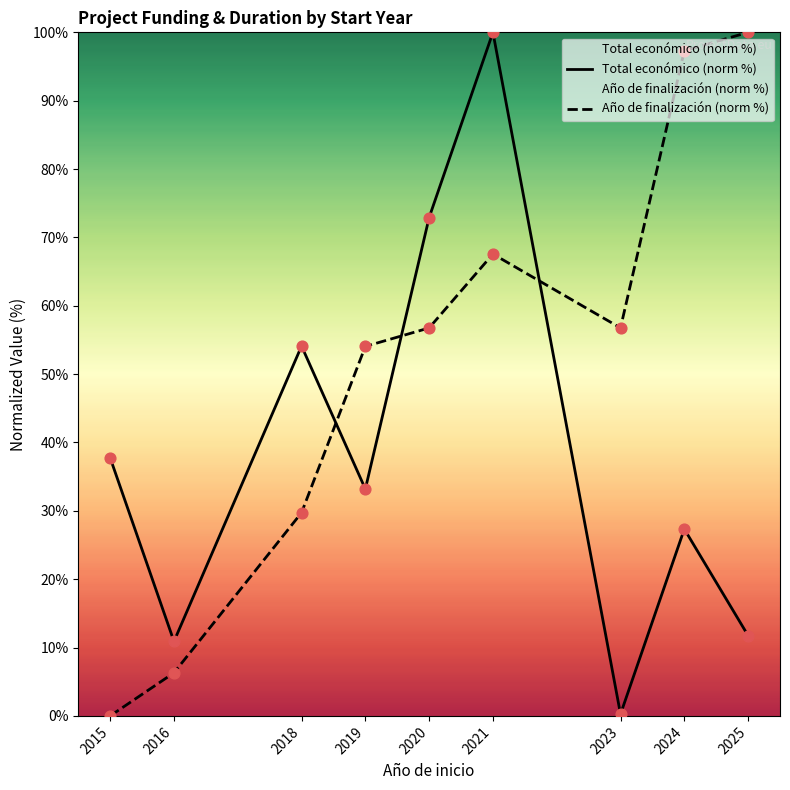

Which series contains the highest Y value?

Total económico (norm %)